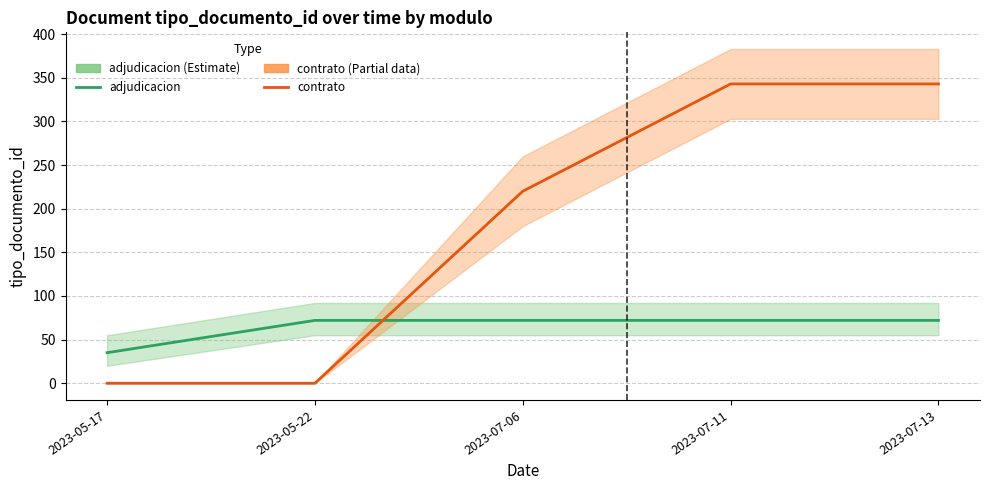

True or false: adjudicacion and contrato intersect in this chart.

True